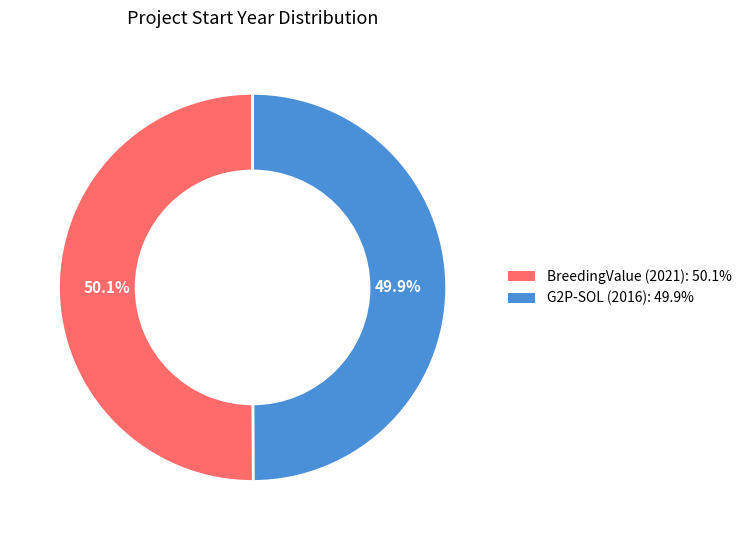

To the nearest percent, what percentage of the pie is G2P-SOL (2016)?

50%